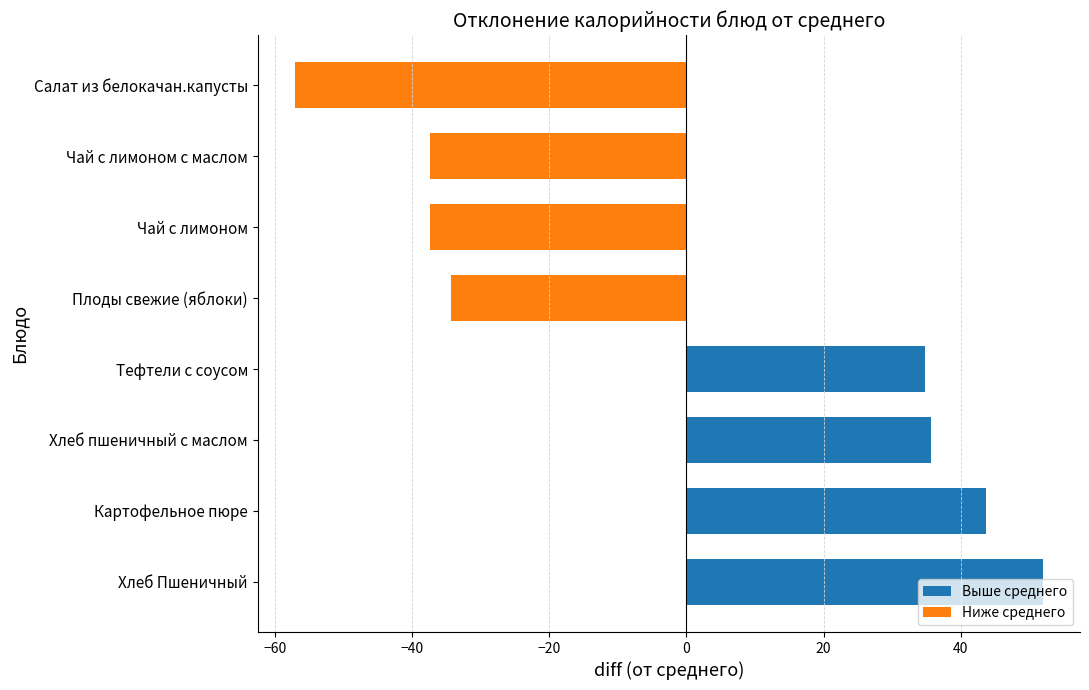

Read the value at Хлеб Пшеничный.

51.9